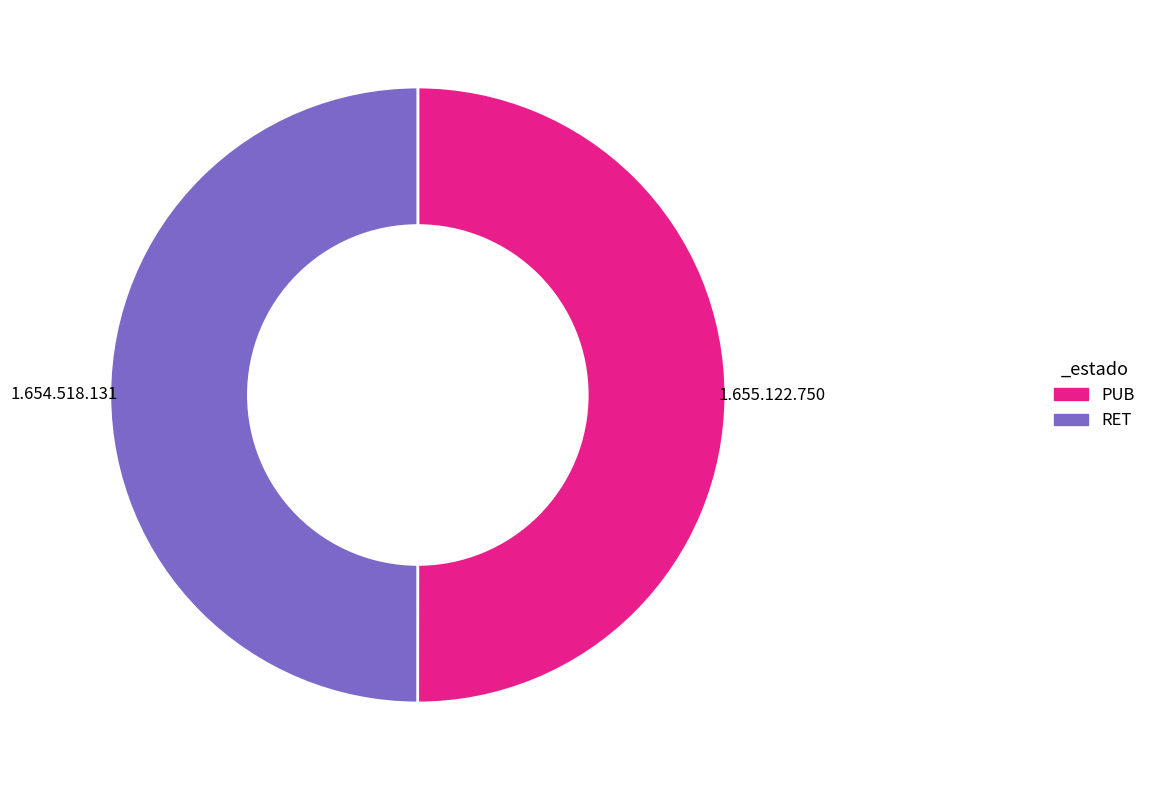

True or false: RET accounts for 62% of the total.

False